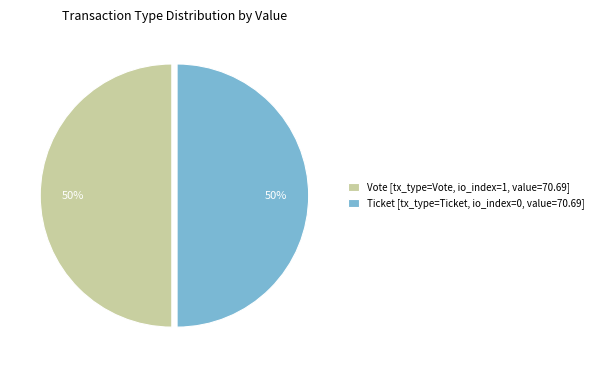

Approximately how many times larger is the value at Vote [tx_type=Vote, io_index=1, value=70.69] compared to Ticket [tx_type=Ticket, io_index=0, value=70.69]?

1.0